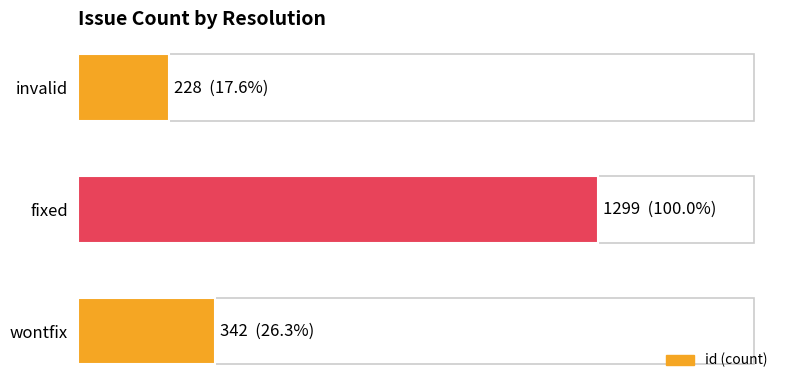

What is the difference between the maximum and minimum values?

1071